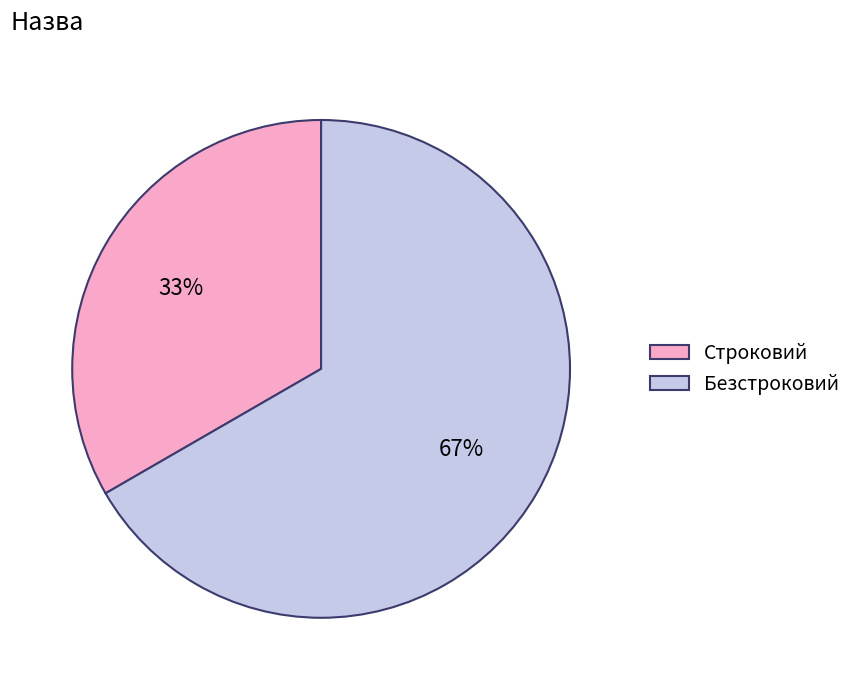

Is it true that Безстроковий is 77% of the pie?

False